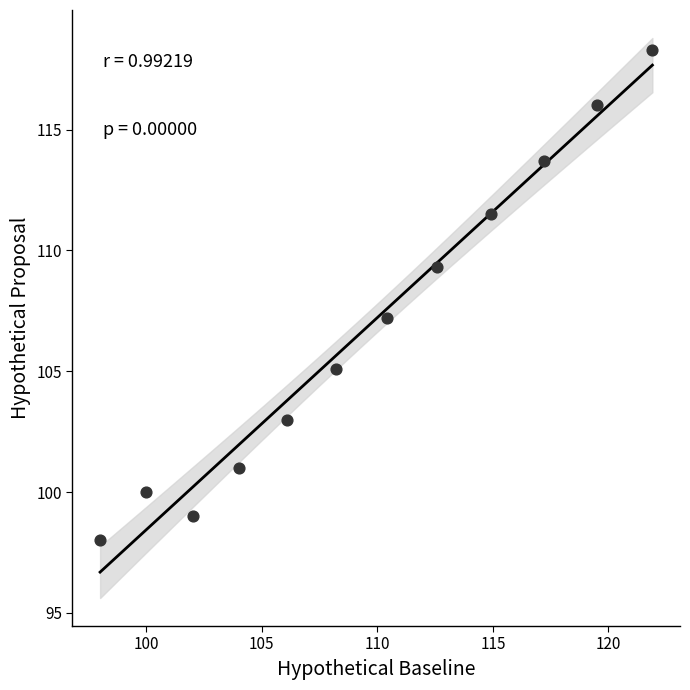

What is the average Y value?

106.8